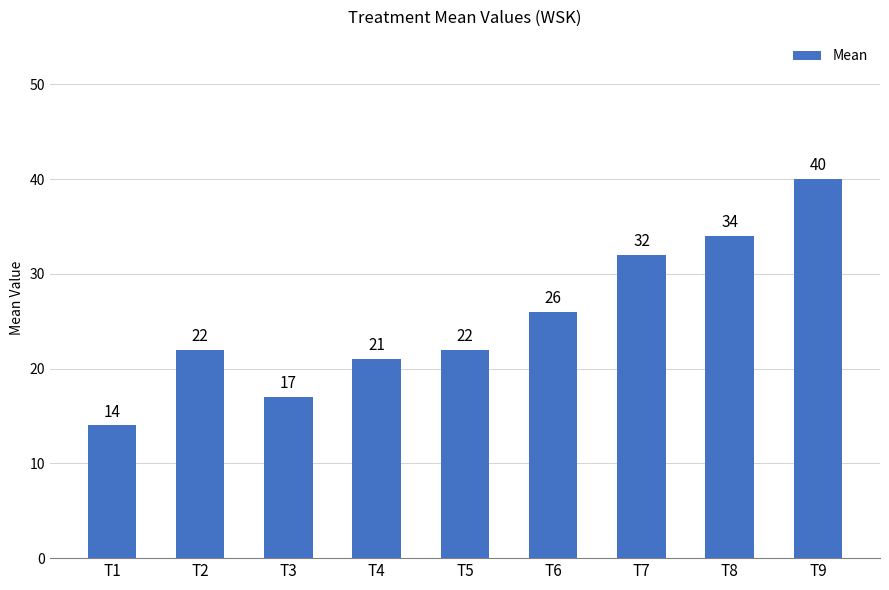

Between T1 and T8, which is larger?

T8